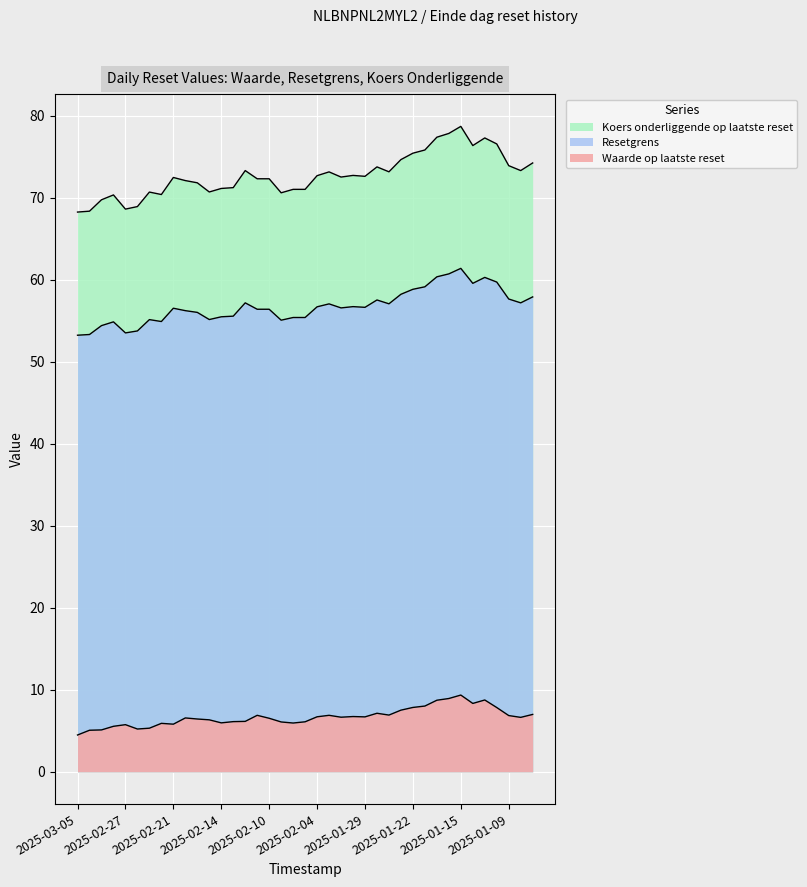

Reading left to right, transcribe all the data shown in this chart.

Waarde op laatste reset: 4.5	5.1	5.1	5.5	5.8	5.2	5.3	5.9	5.8	6.6	6.4	6.3	6.0	6.1	6.2	6.9	6.5	6.1	6.0	6.1	6.7	6.9	6.7	6.7	6.7	7.1	6.9	7.5	7.8	8.0	8.7	8.9	9.4	8.3	8.8	7.8	6.9	6.6	7.0
Resetgrens: 53.2	53.3	54.4	54.9	53.5	53.8	55.1	54.9	56.5	56.2	56.0	55.2	55.5	55.6	57.2	56.4	56.4	55.1	55.4	55.4	56.7	57.1	56.6	56.7	56.6	57.5	57.1	58.2	58.8	59.1	60.4	60.7	61.4	59.6	60.3	59.7	57.7	57.2	57.9
Koers onderliggende op laatste reset: 68.3	68.4	69.8	70.3	68.6	68.9	70.7	70.4	72.5	72.1	71.8	70.7	71.1	71.2	73.3	72.3	72.3	70.6	71.0	71.0	72.7	73.2	72.5	72.7	72.6	73.8	73.2	74.7	75.4	75.8	77.4	77.8	78.7	76.4	77.3	76.6	73.9	73.3	74.2